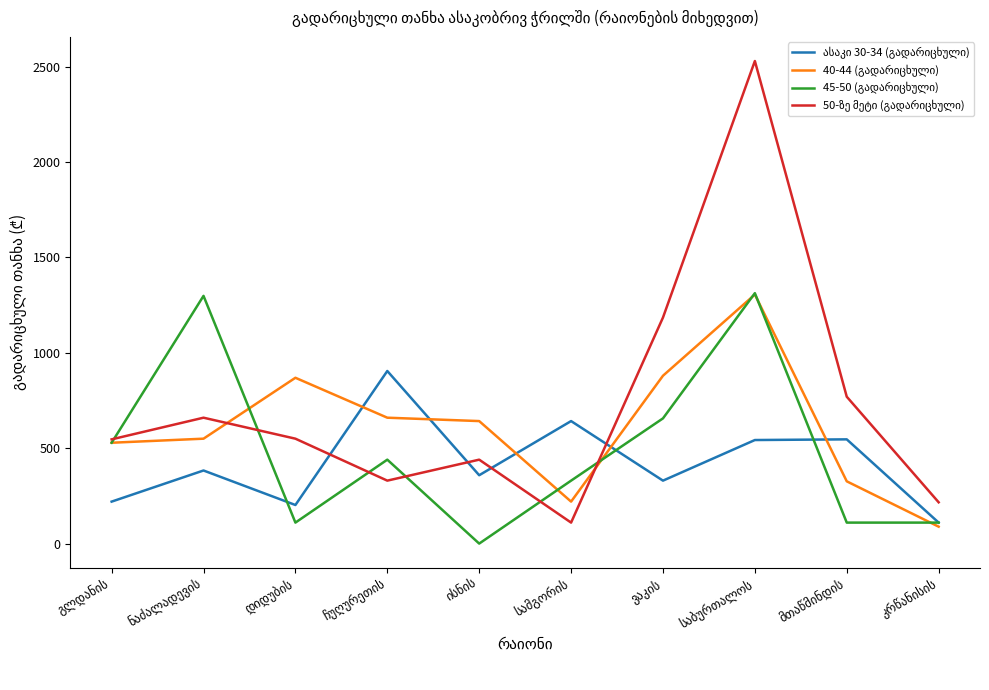

At how many categories does at least one series exceed 1789?

1